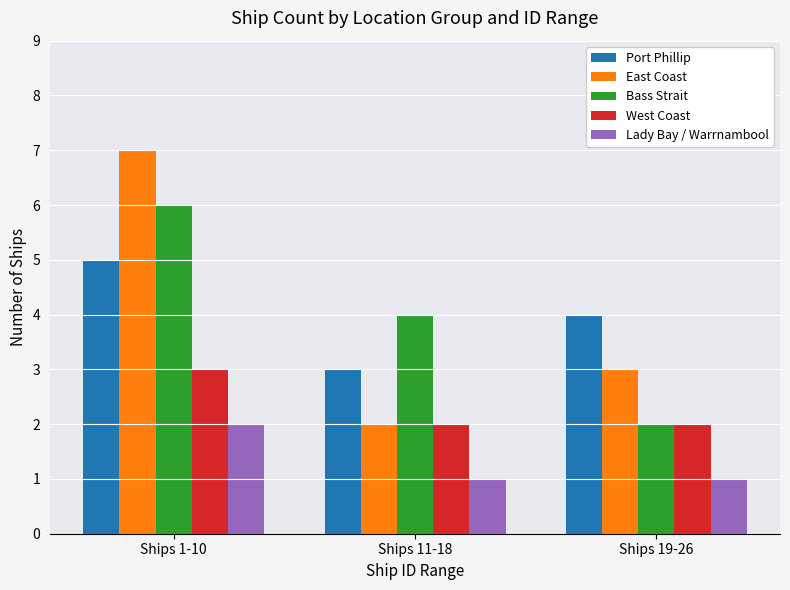

Count the number of data series in this chart.

5